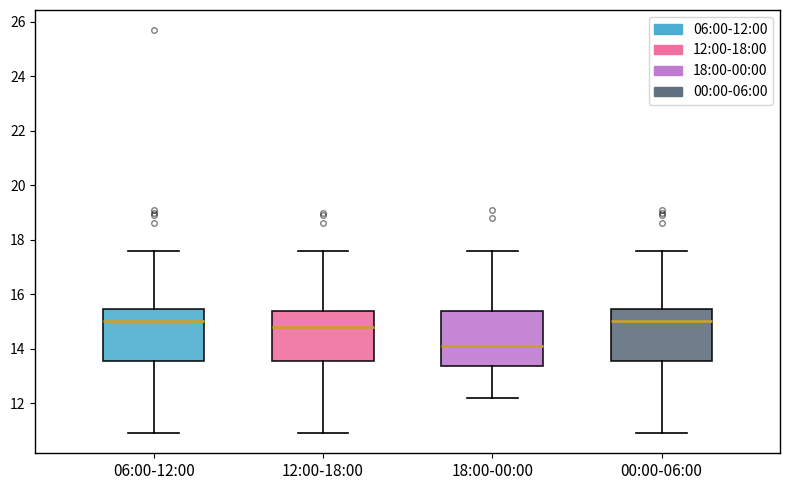

Where does the upper whisker of the box for 06:00-12:00 end on the y-axis? The values are not printed on the chart, so give them approximately, as read against the axis.

17.6